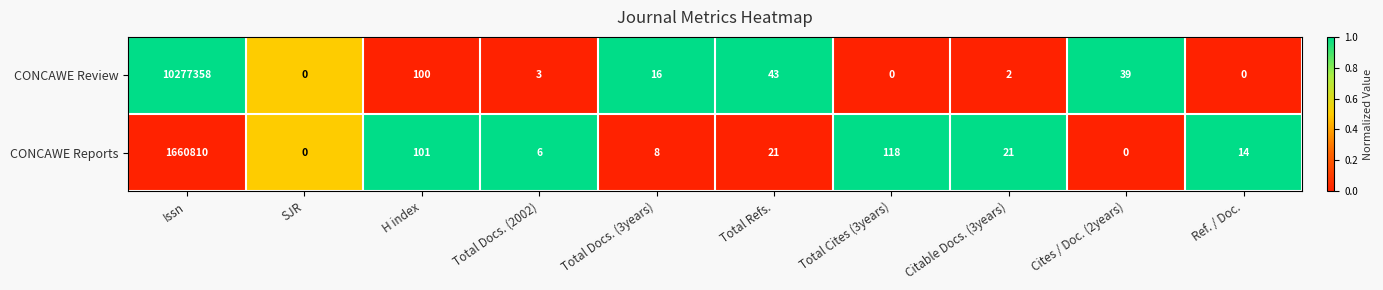

What is the greatest value displayed?

10277358